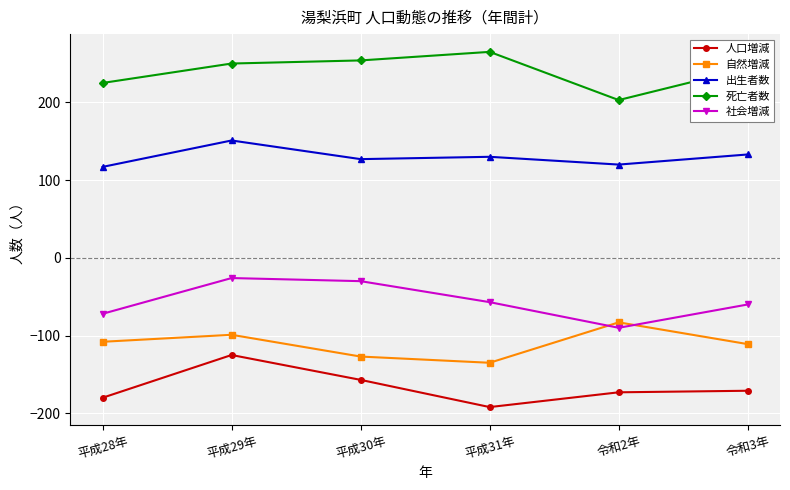

What is the sum of the 社会増減 values at 平成28年 and 令和3年?

-132